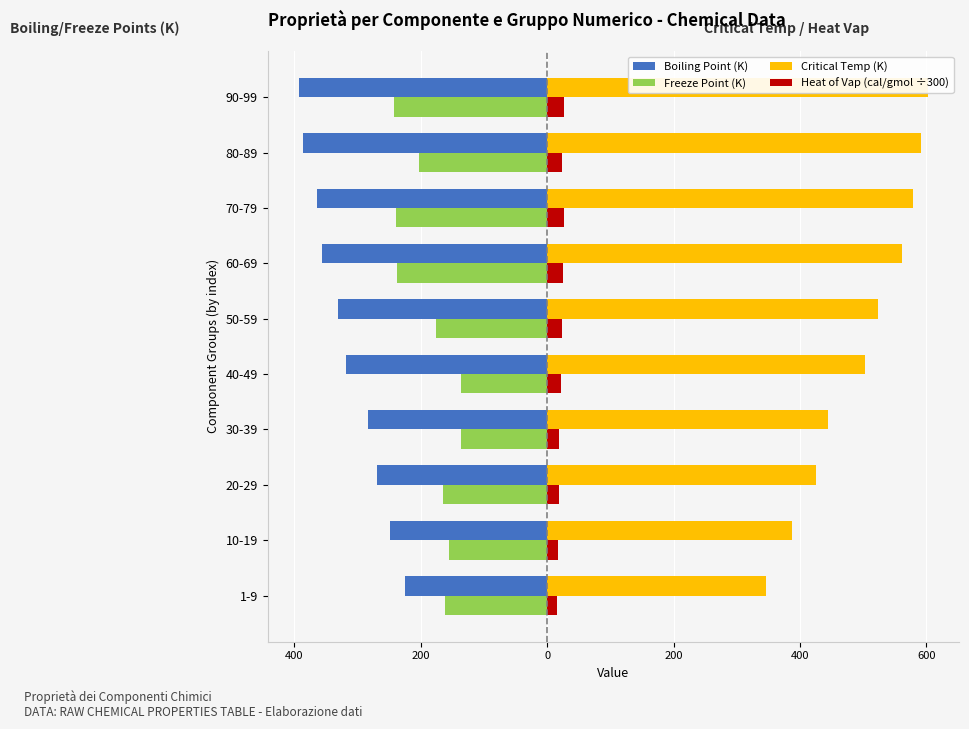

Is the value of Critical Temp (K) at 70-79 greater than the value of Freeze Point (K) at 10-19?

Yes